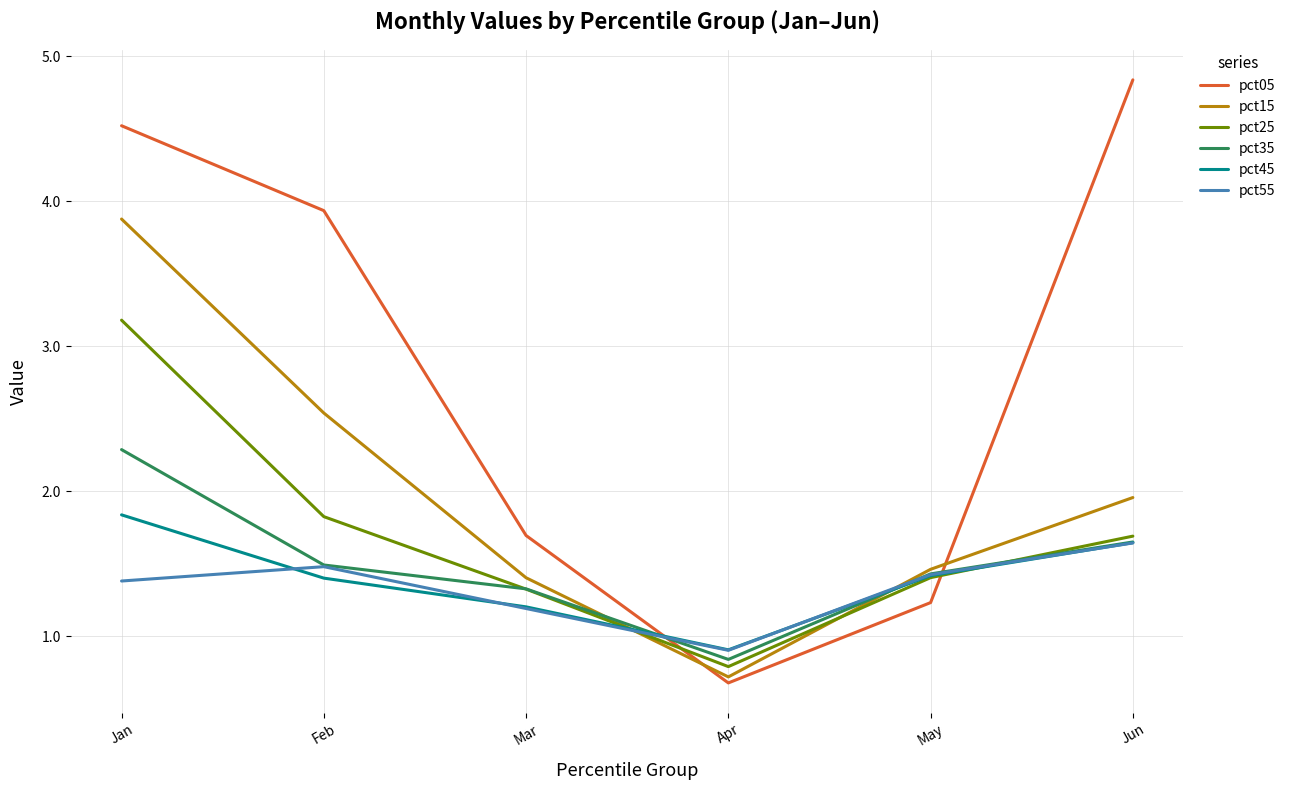

At how many categories does at least one series exceed 3?

3